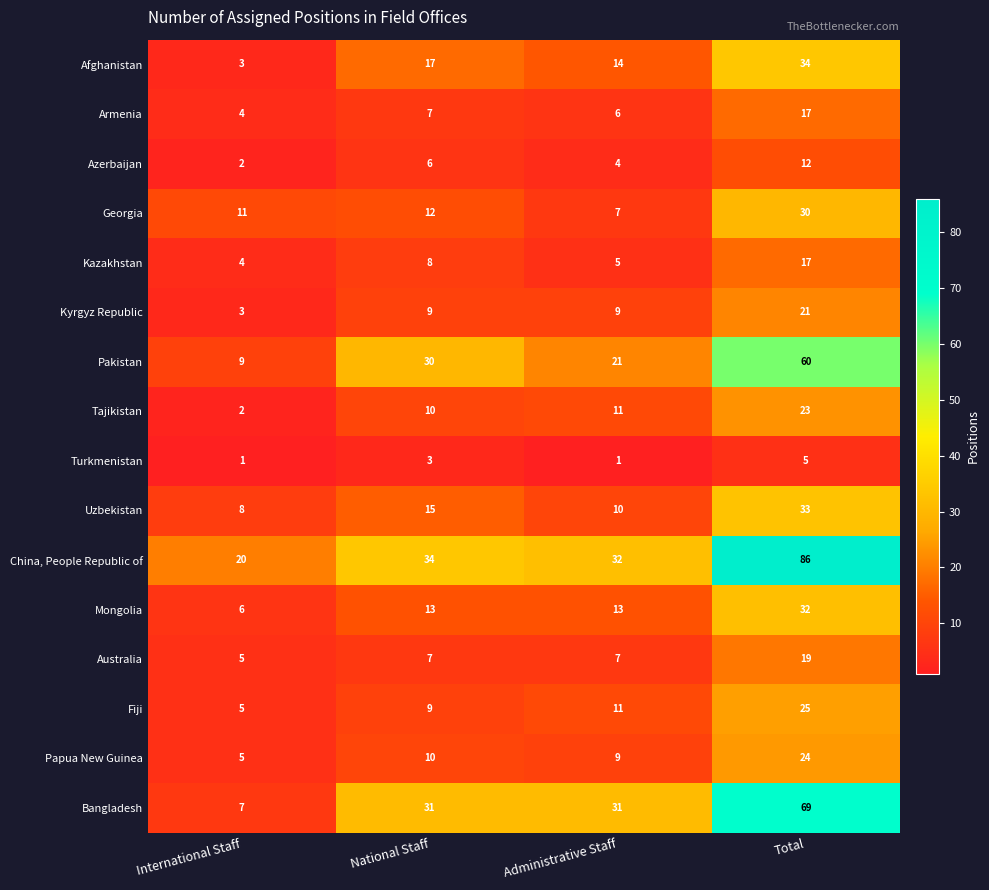

Which series has the widest spread of values?

China, People Republic of